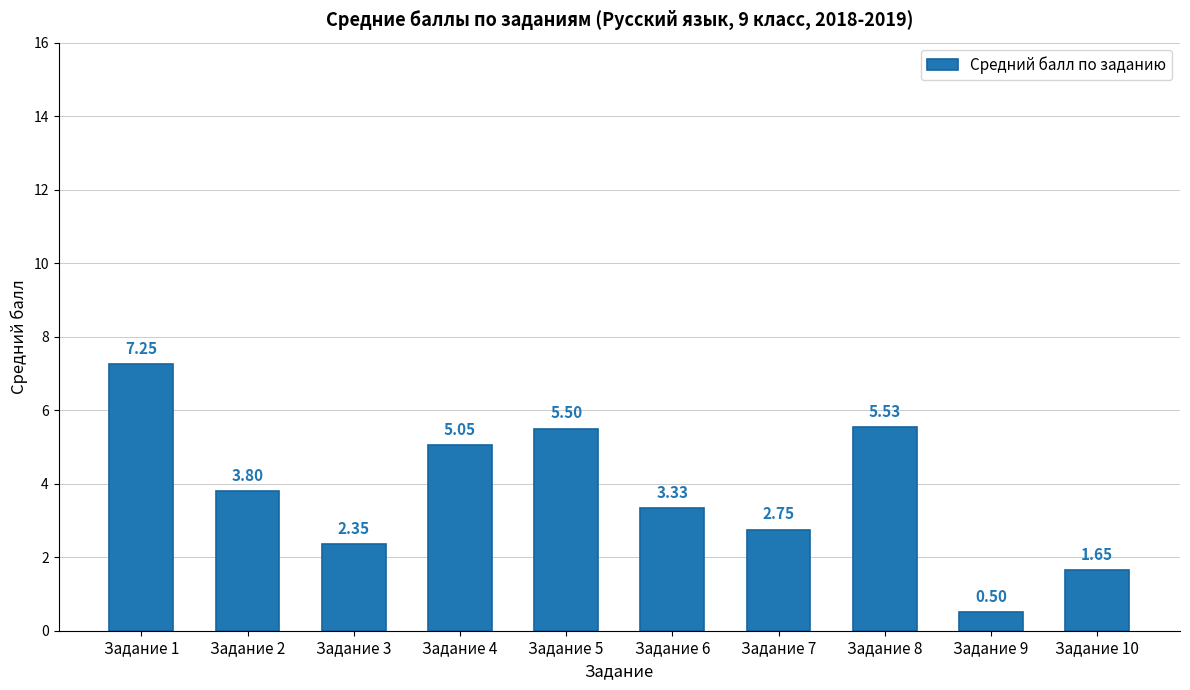

How many bars are there in total?

10